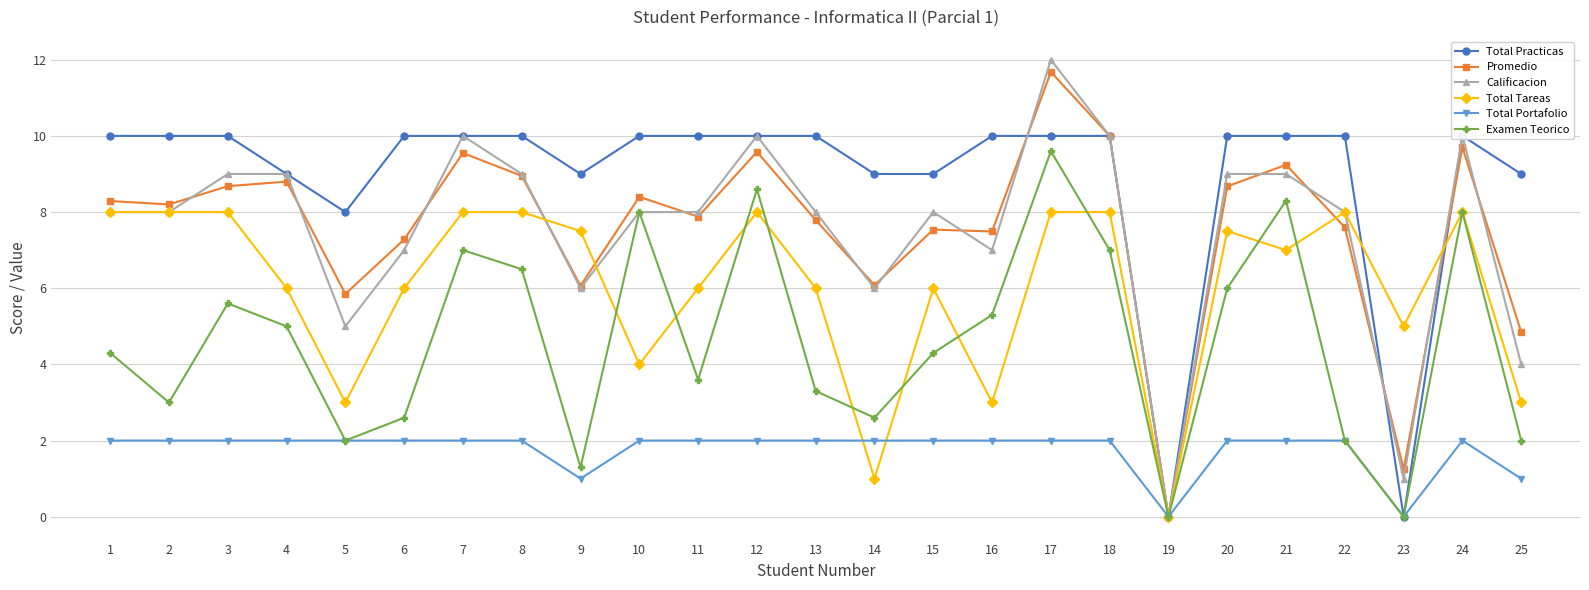

What is the approximate value of Promedio at 14?

6.1